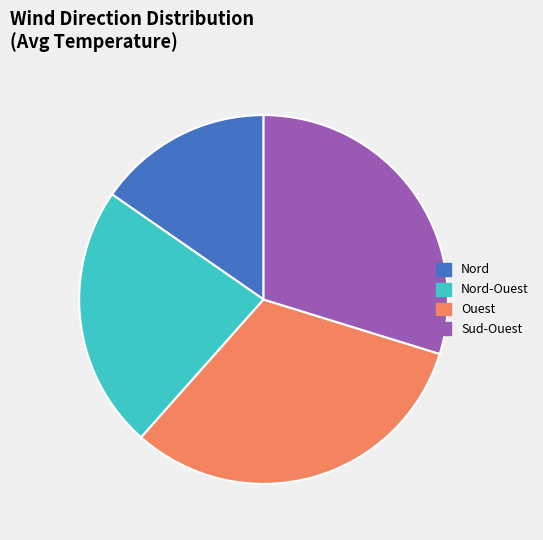

Is there a majority slice in this chart?

No